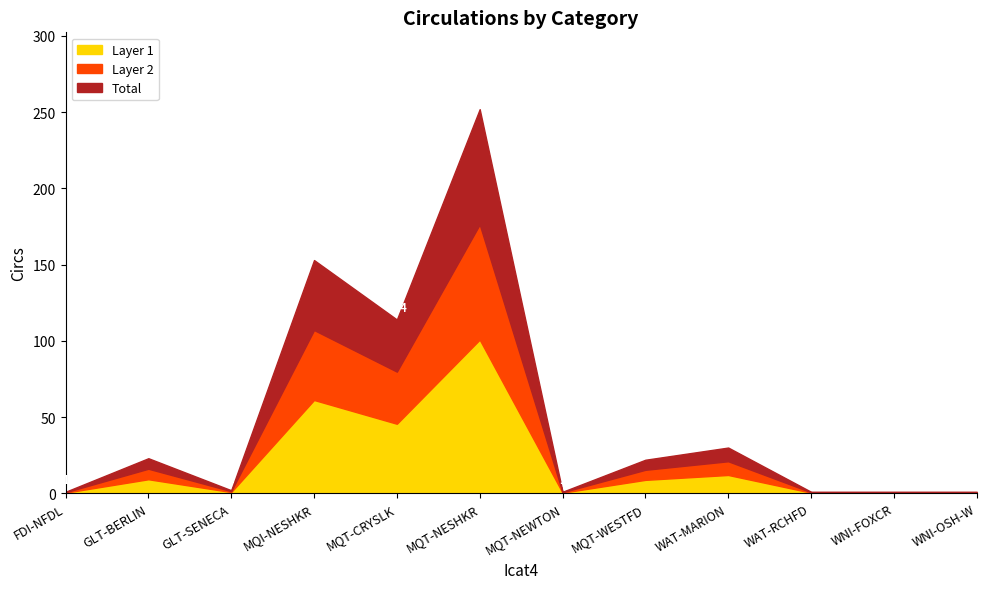

Reading left to right, extract all data points from this chart.

FDI-NFDL=1	GLT-BERLIN=23	GLT-SENECA=2	MQI-NESHKR=153	MQT-CRYSLK=114	MQT-NESHKR=252	MQT-NEWTON=1	MQT-WESTFD=22	WAT-MARION=30	WAT-RCHFD=1	WNI-FOXCR=1	WNI-OSH-W=1